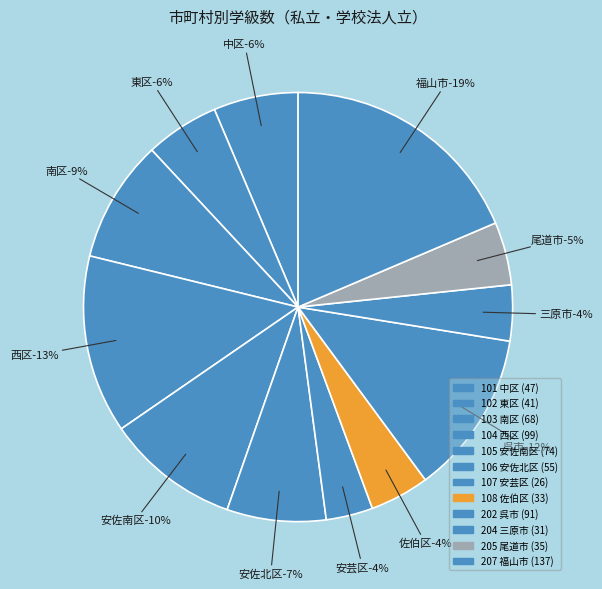

What is the change in value from 108 佐伯区 to 204 三原市?

-2